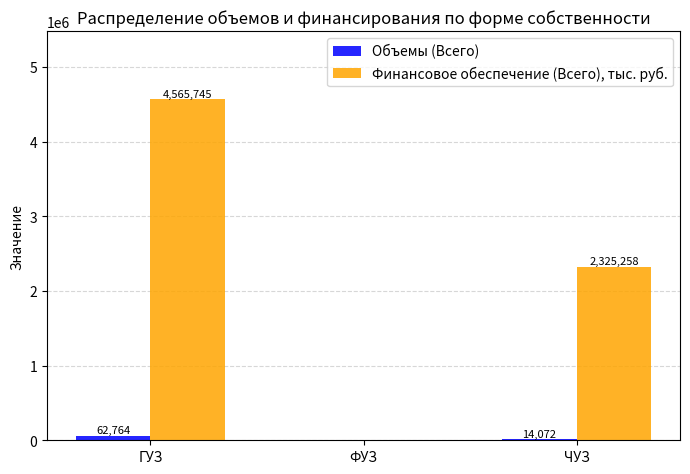

Between ГУЗ and ЧУЗ, which series saw the biggest shift?

Финансовое обеспечение (Всего), тыс. руб.